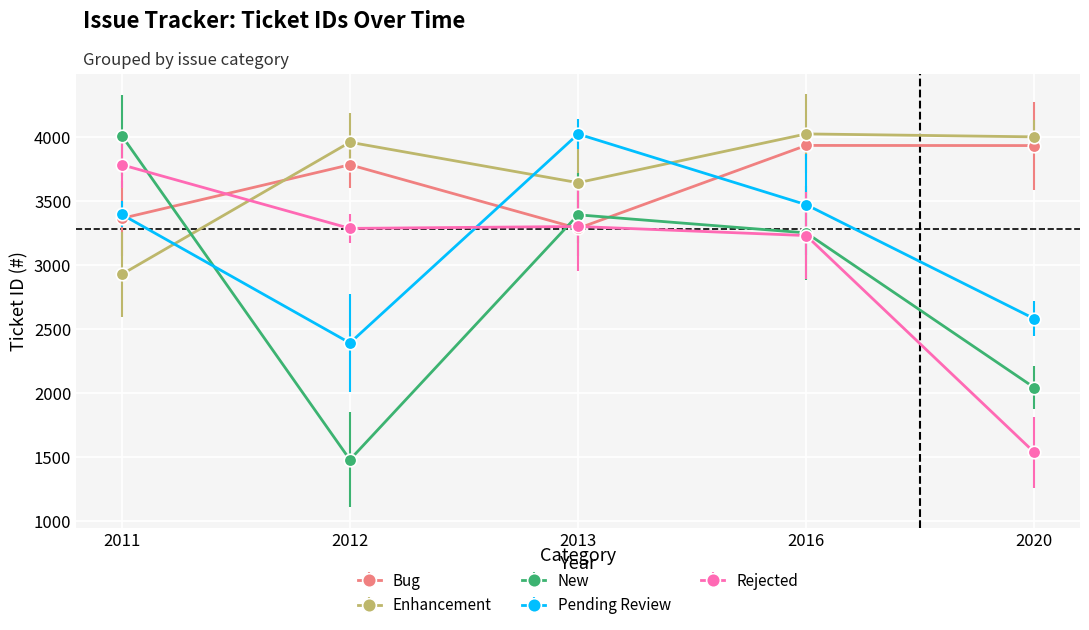

How many values in the New series exceed 3254?

2